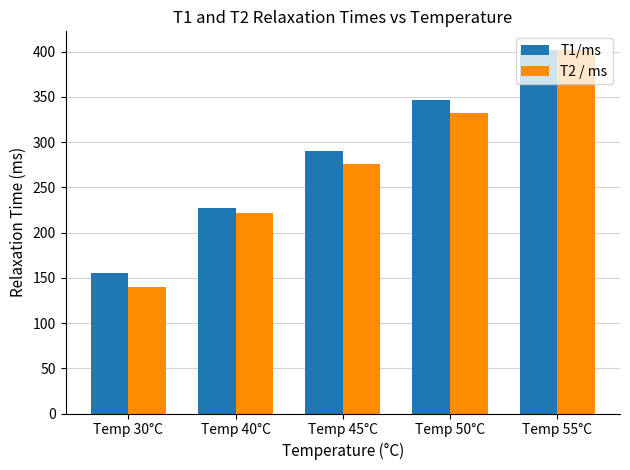

What are all the series names shown in the legend?

T1/ms, T2 / ms